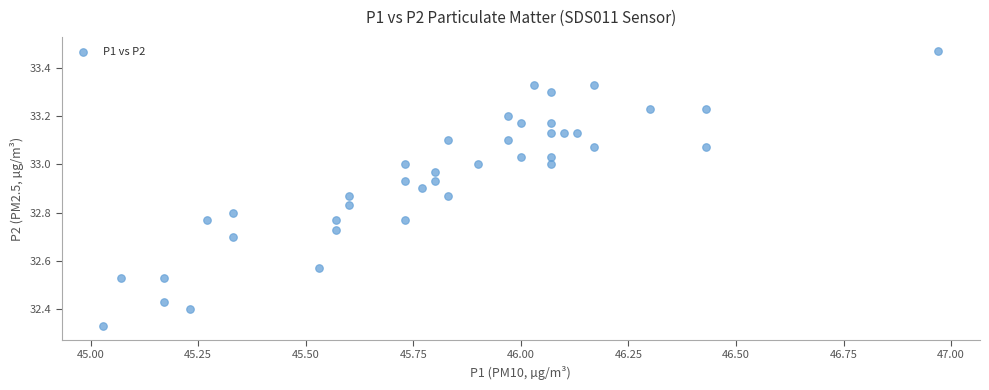

What is the range of X values (max minus min)?

1.9